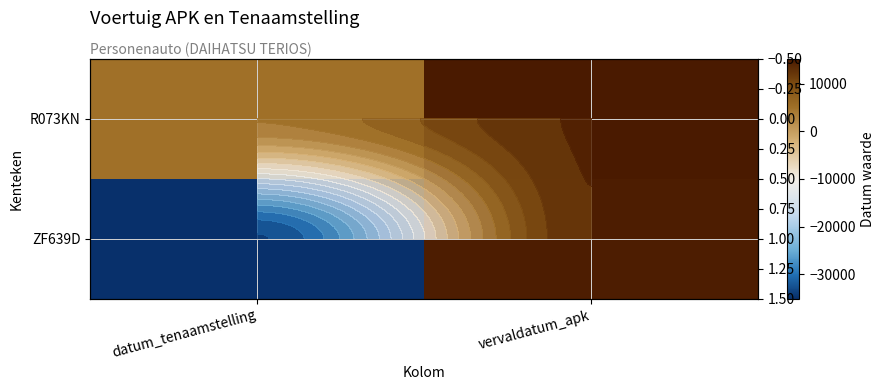

What is the difference between the ZF639D values at vervaldatum_apk and datum_tenaamstelling?

50029.0